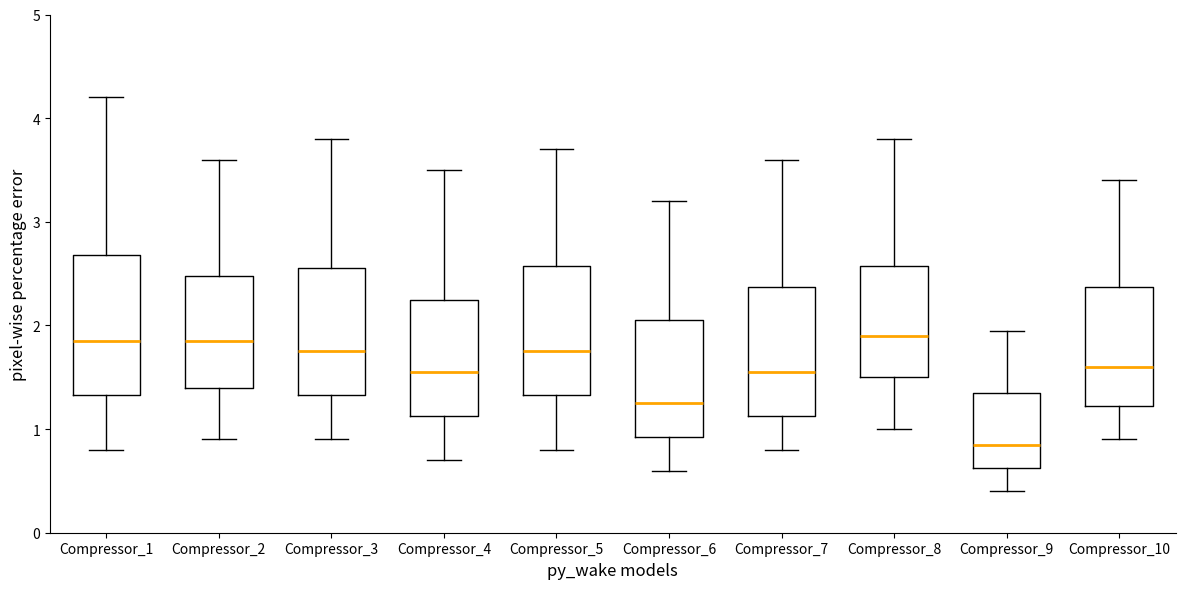

Reading left to right, transcribe this box plot: for each box, give where its median line is, the range the box spans, and where its two whiskers end, as read against the y-axis. The values are not printed on the chart, so give them approximately, as read against the axis.

Compressor_1: median 1.9, box 1.3 to 2.7, whiskers 0.8 to 4.2
Compressor_2: median 1.9, box 1.4 to 2.5, whiskers 0.9 to 3.6
Compressor_3: median 1.8, box 1.3 to 2.6, whiskers 0.9 to 3.8
Compressor_4: median 1.6, box 1.1 to 2.3, whiskers 0.7 to 3.5
Compressor_5: median 1.8, box 1.3 to 2.6, whiskers 0.8 to 3.7
Compressor_6: median 1.3, box 0.9 to 2.1, whiskers 0.6 to 3.2
Compressor_7: median 1.6, box 1.1 to 2.4, whiskers 0.8 to 3.6
Compressor_8: median 1.9, box 1.5 to 2.6, whiskers 1.0 to 3.8
Compressor_9: median 0.9, box 0.6 to 1.4, whiskers 0.4 to 2.0
Compressor_10: median 1.6, box 1.2 to 2.4, whiskers 0.9 to 3.4